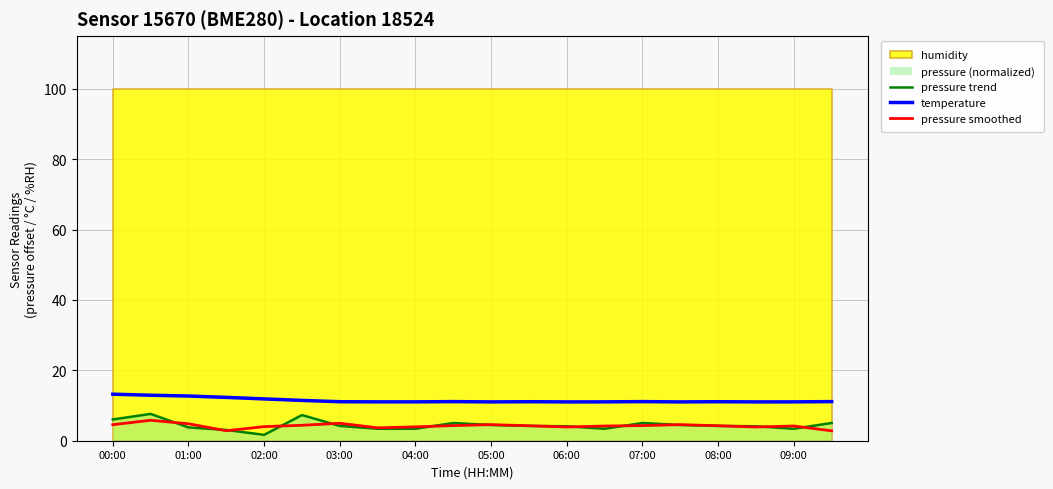

What is the minimum value for temperature?

11.0